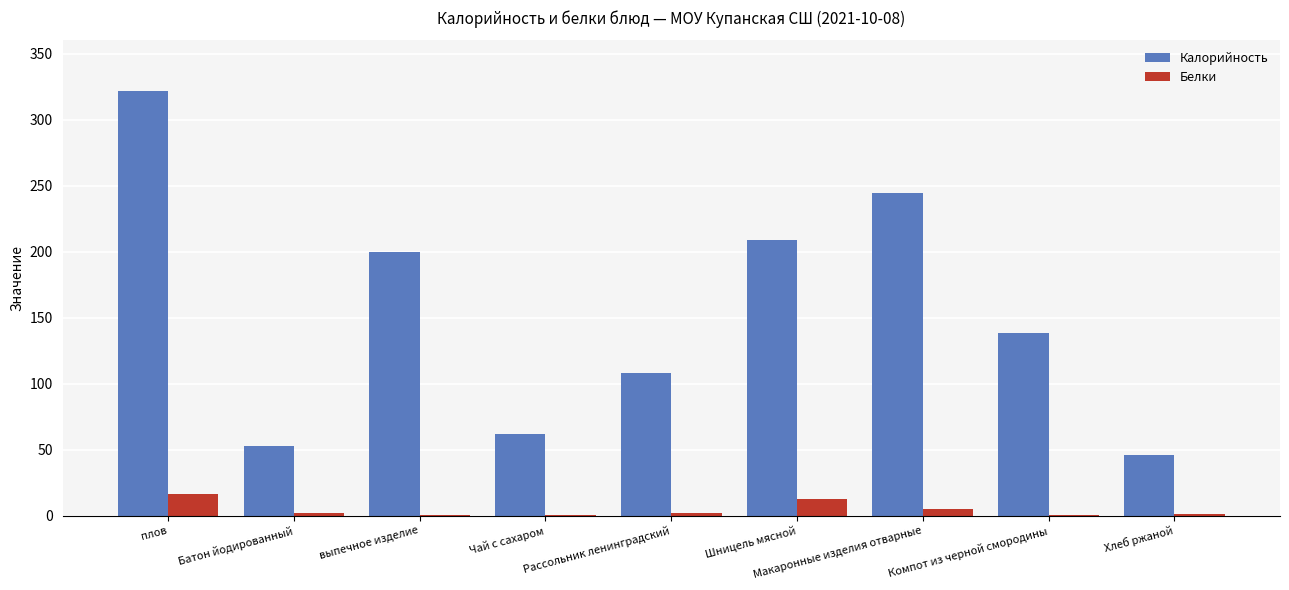

Which series has the largest total across all categories?

Калорийность